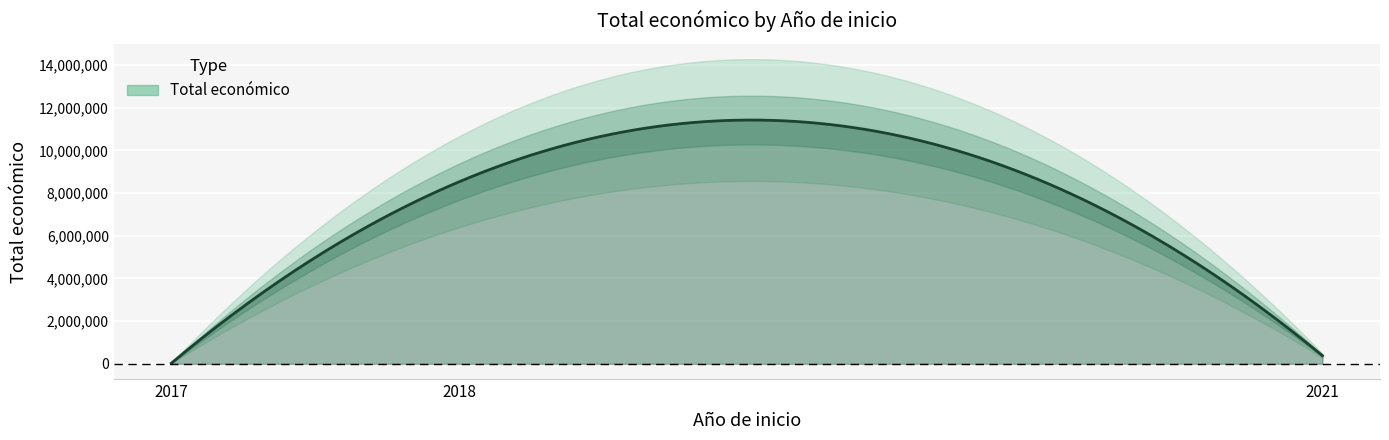

What is the change in value from 2018 to 2017?

-8458004